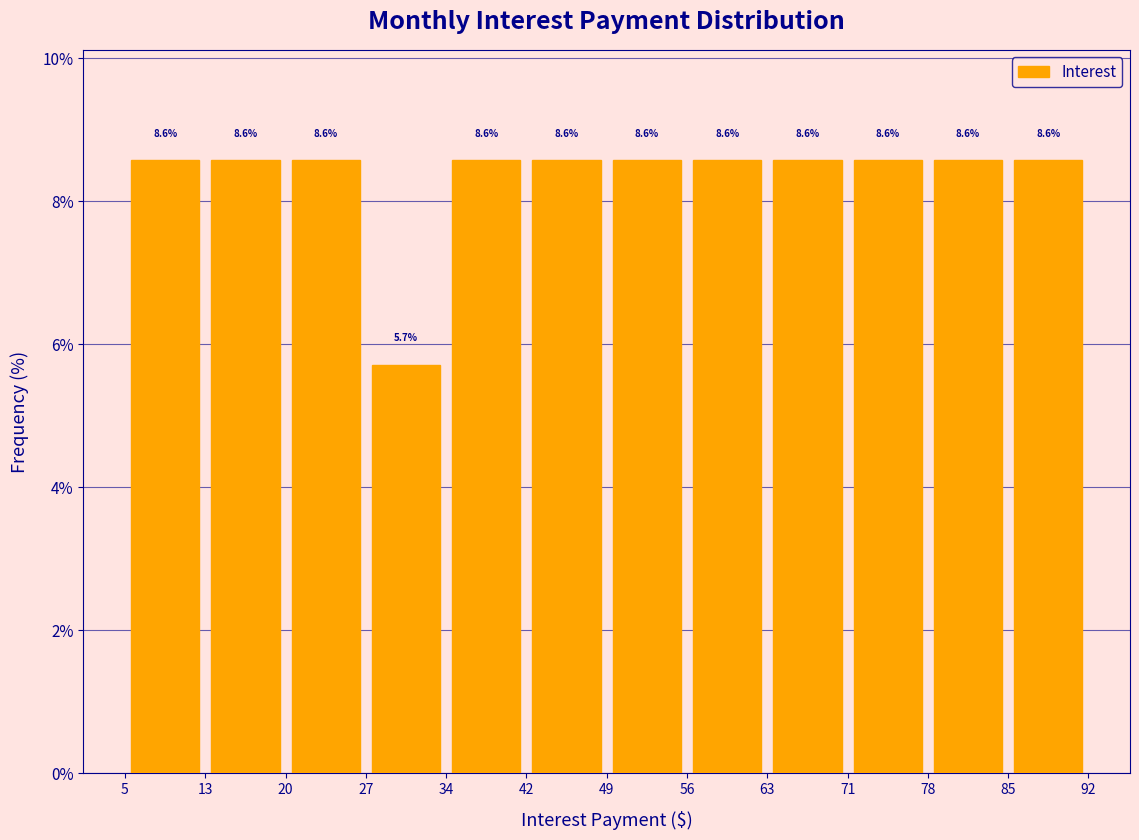

Reading left to right, transcribe this chart: for each bar, give the range it covers on the x-axis and its height.

5 to 13: 8.6
13 to 20: 8.6
20 to 27: 8.6
27 to 34: 5.7
34 to 42: 8.6
42 to 49: 8.6
49 to 56: 8.6
56 to 63: 8.6
63 to 71: 8.6
71 to 78: 8.6
78 to 85: 8.6
85 to 92: 8.6